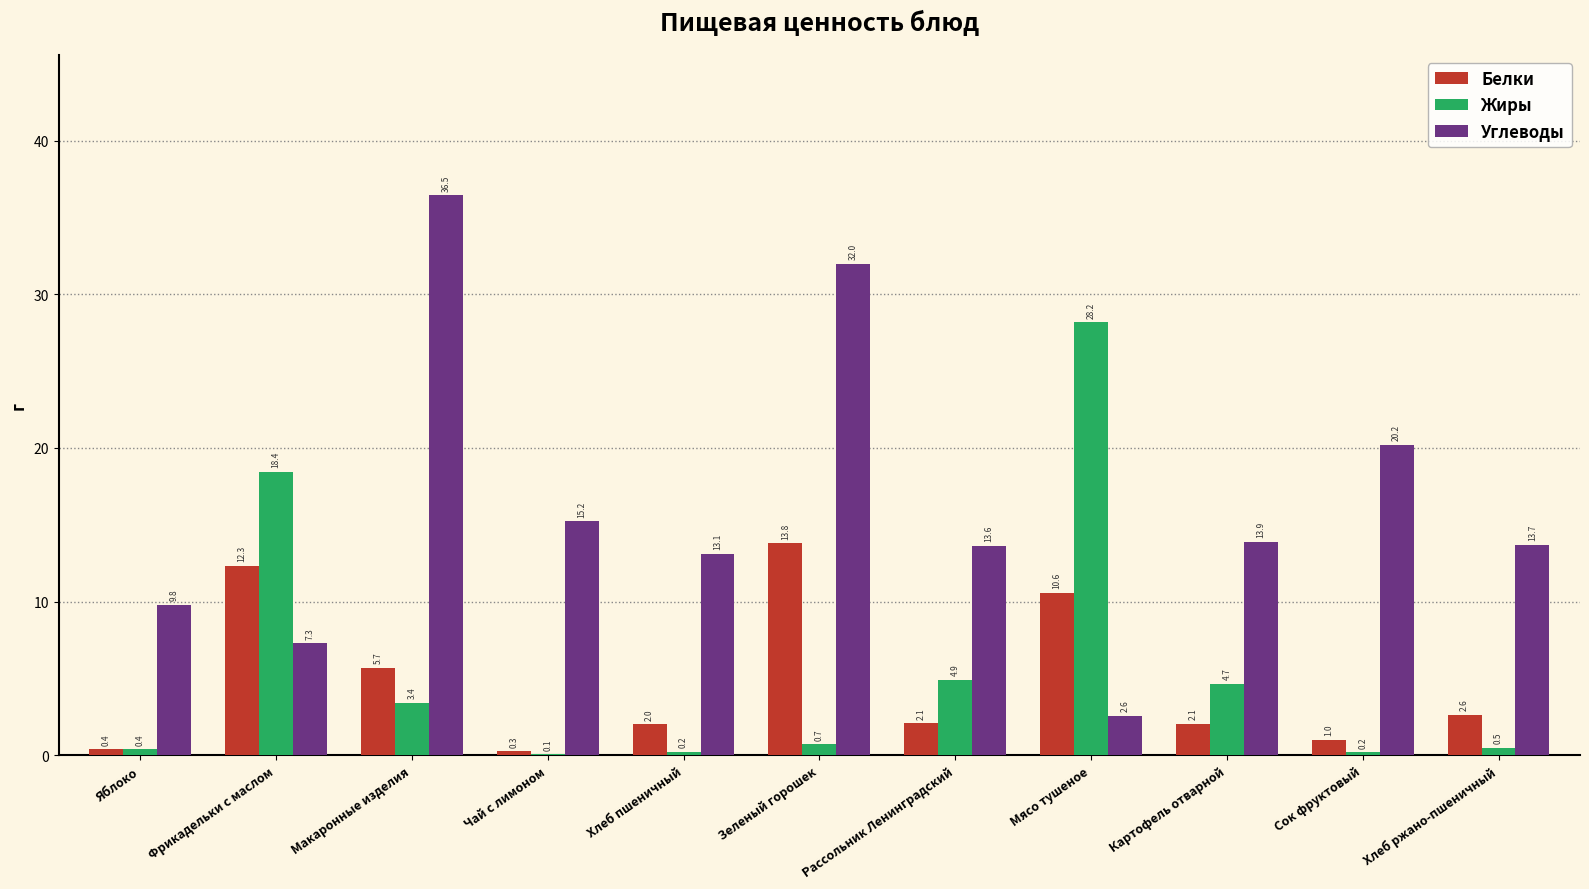

Which category has the highest value in the Углеводы series?

Макаронные изделия